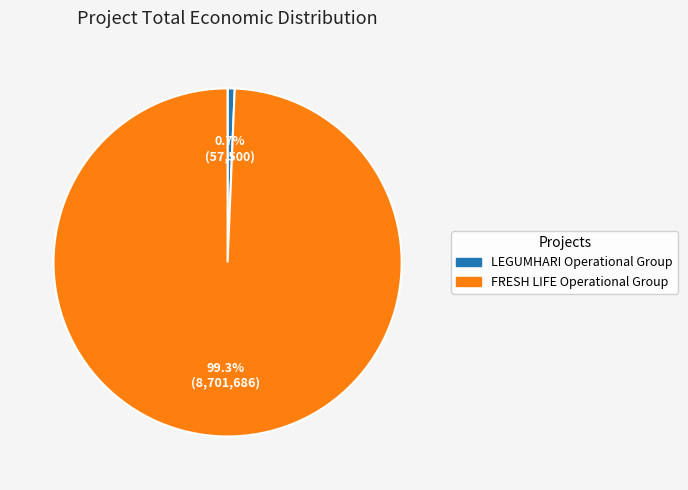

How much of the chart is everything except FRESH LIFE Operational Group?

0.7%